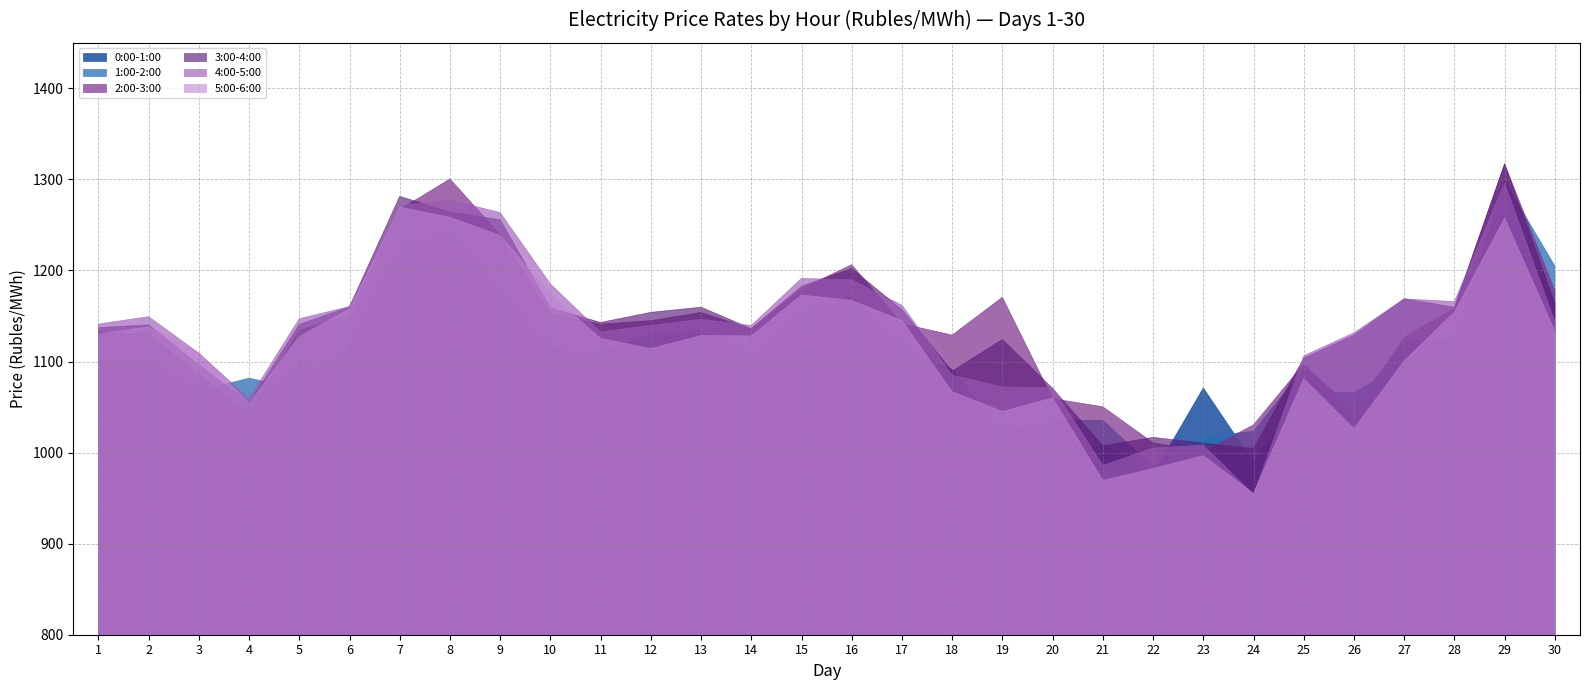

Where is 2:00-3:00 nearest to the value 1158?

28